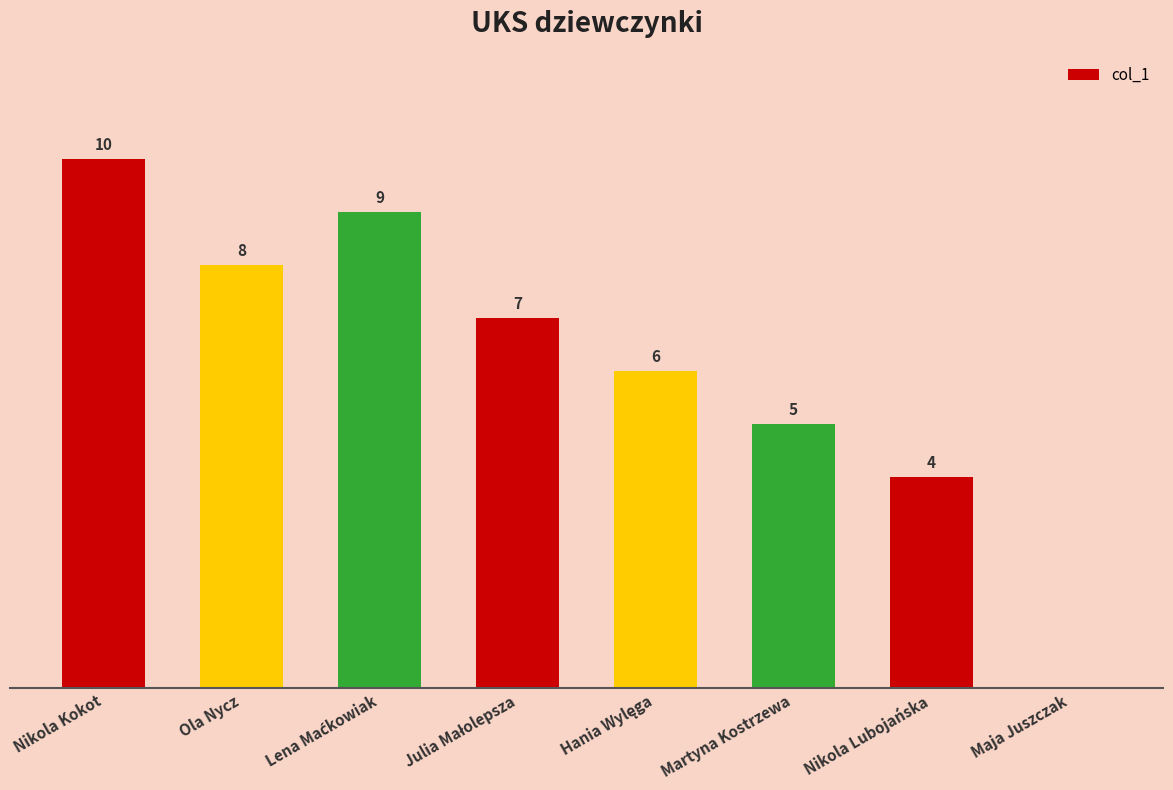

At which category does the chart reach its peak across all series?

Nikola Kokot